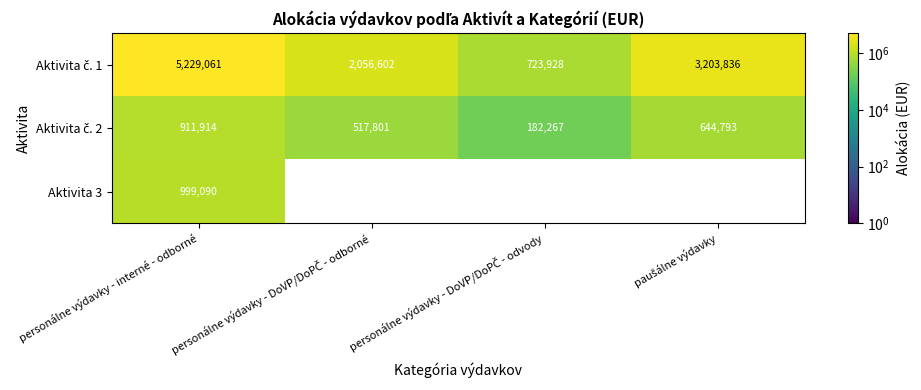

At how many categories does at least one series exceed 1992381?

3